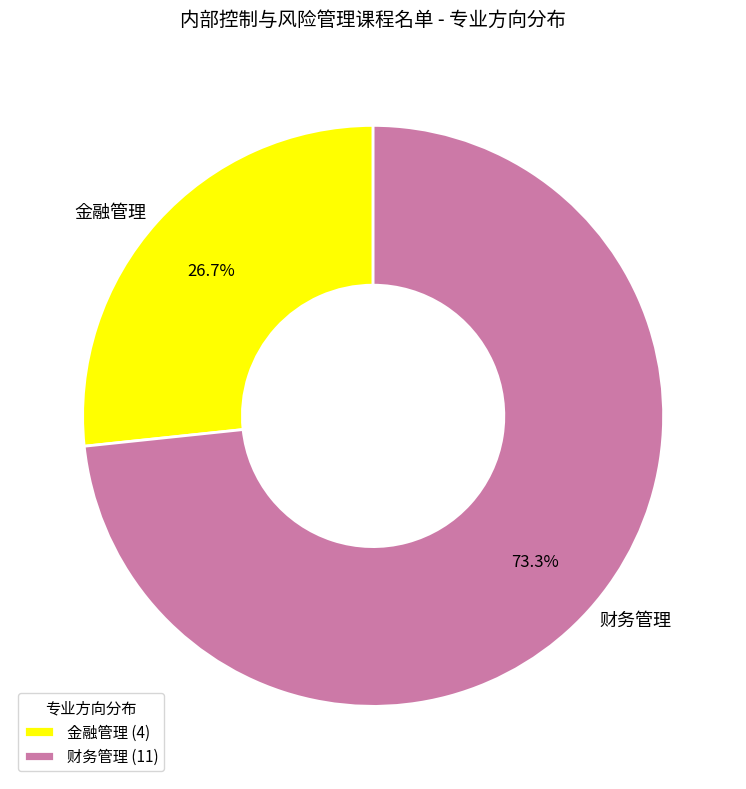

To the nearest percent, what percentage of the pie is 财务管理?

73%